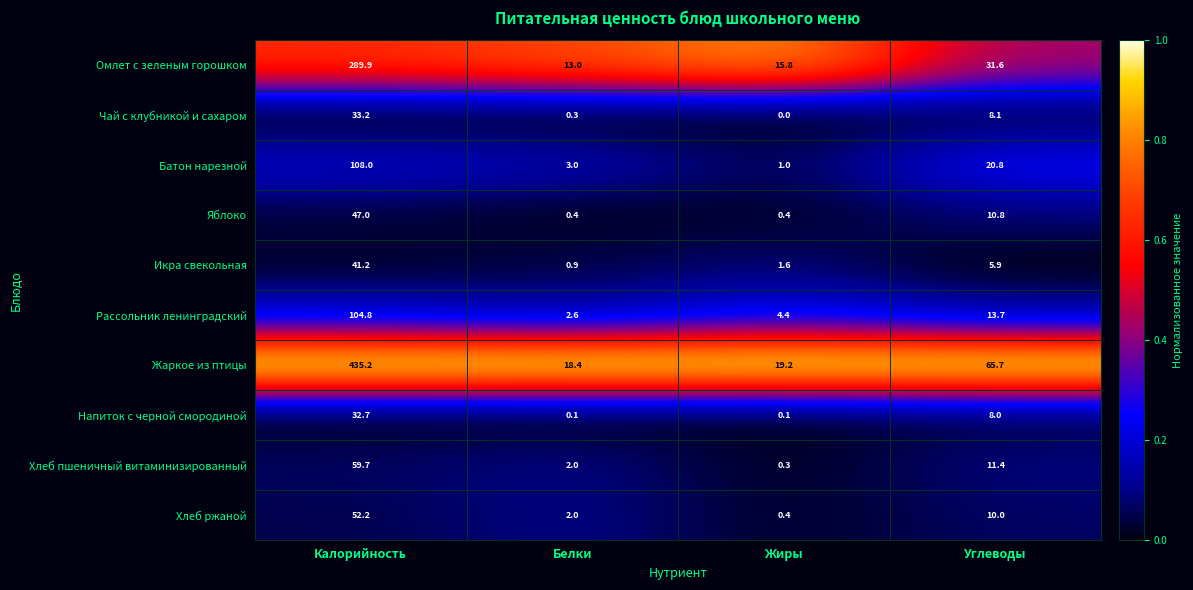

What is the sum of all Хлеб пшеничный витаминизированный values?

73.4